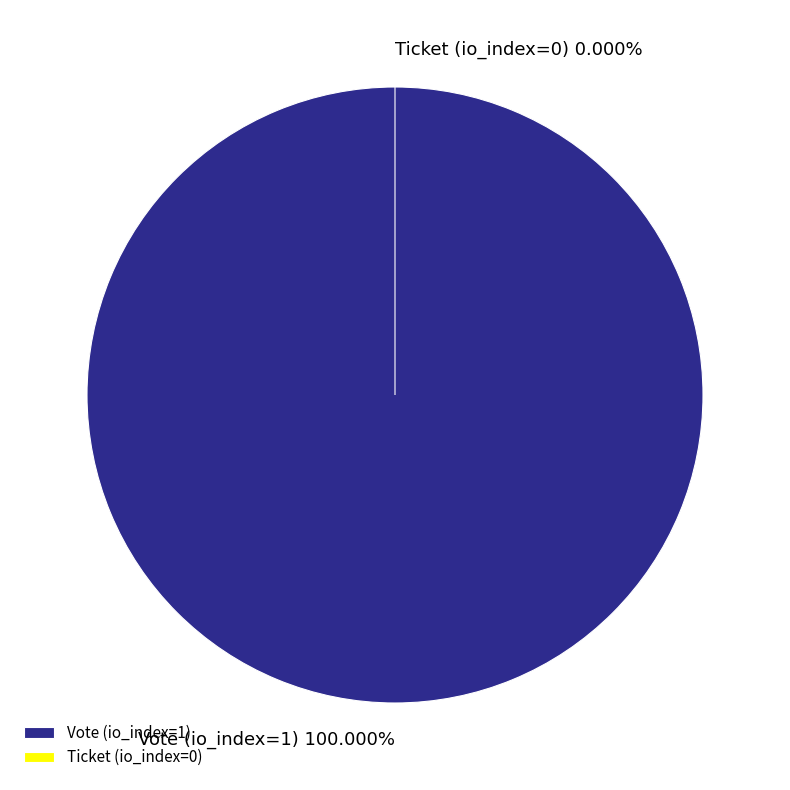

Between Vote (io_index=1) and Ticket (io_index=0), which is larger?

Vote (io_index=1)